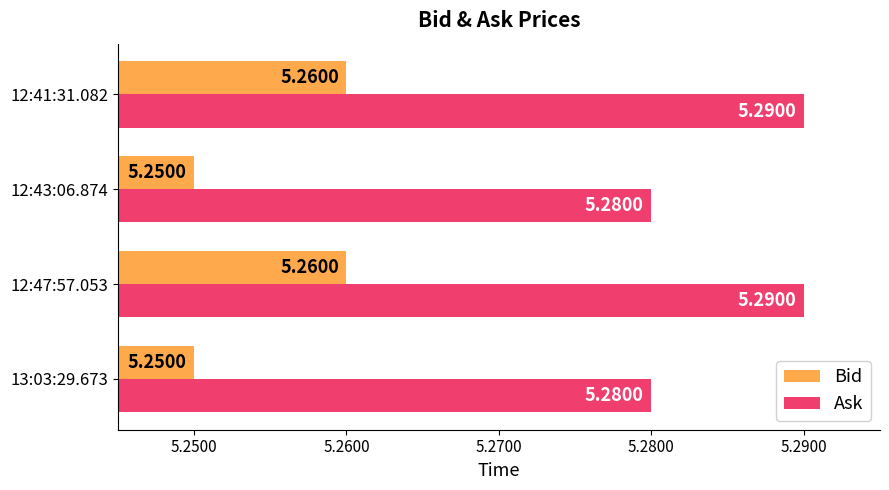

At how many categories does at least one series exceed 5?

4